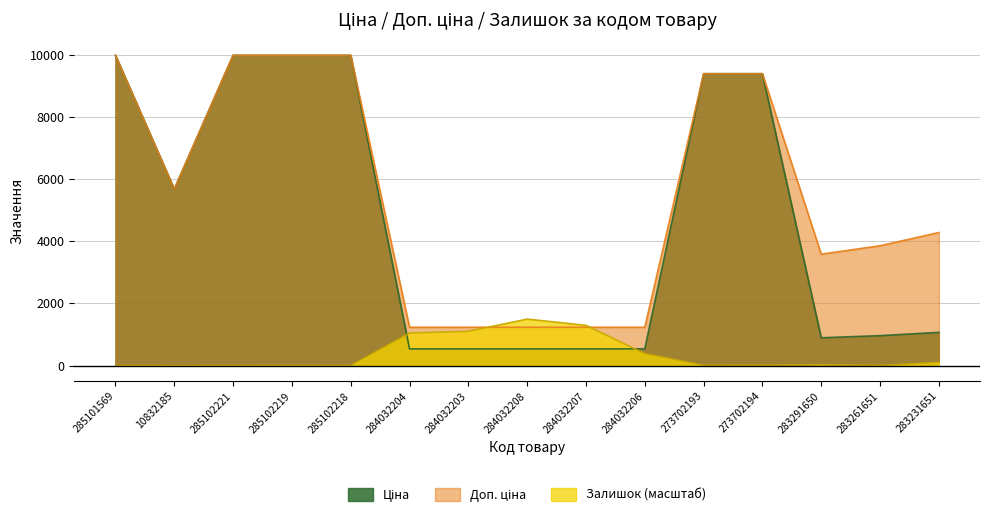

What is the difference between the maximum and minimum values in the Ціна series?

9436.0